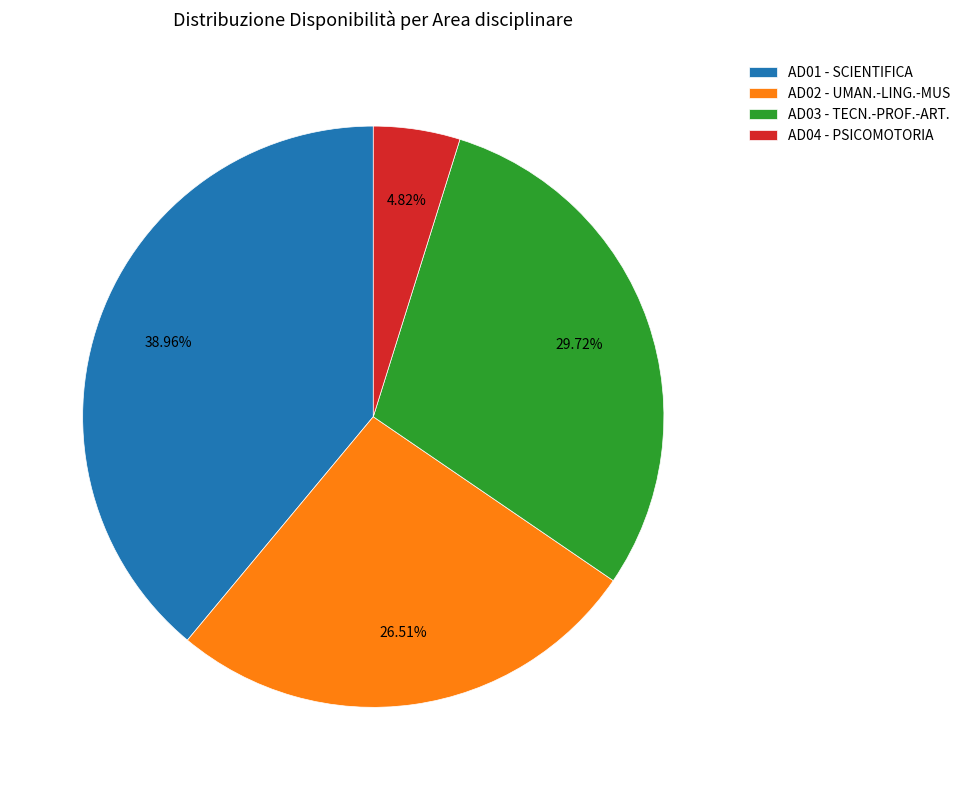

What percentage do AD01 - SCIENTIFICA and AD02 - UMAN.-LING.-MUS together represent?

65.5%